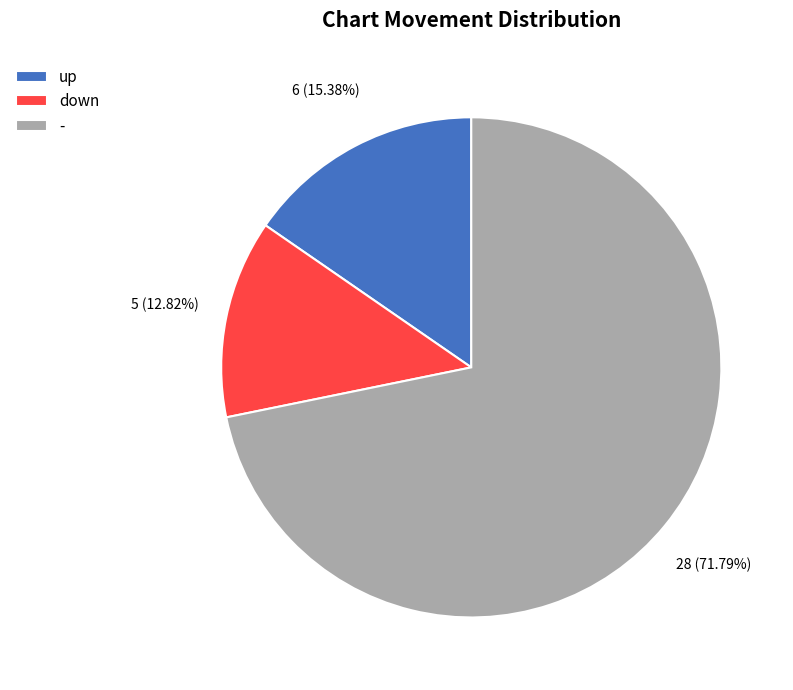

Is there any slice that represents more than half of the pie?

Yes